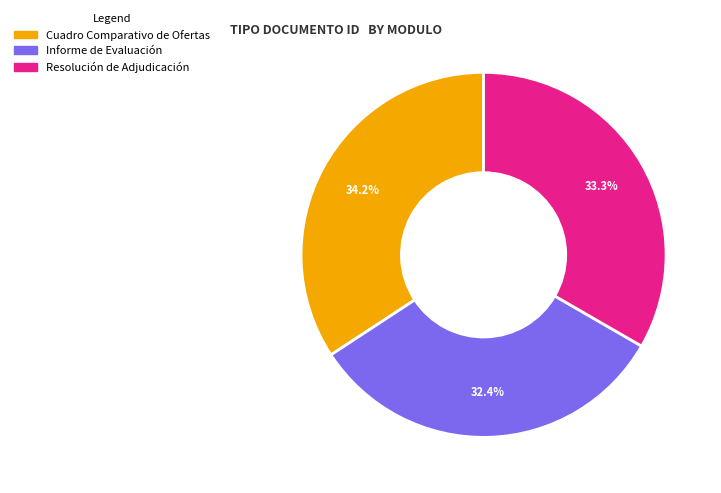

Does any single category account for the majority?

No